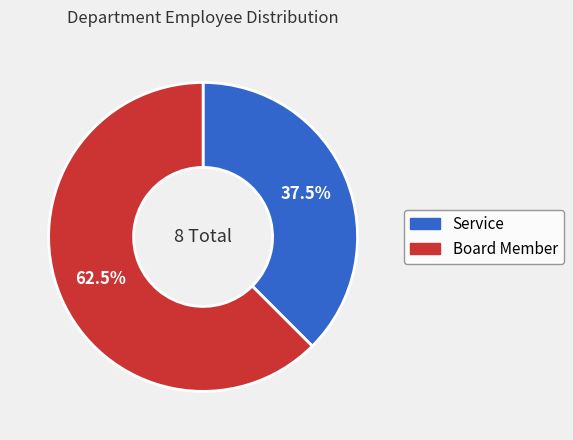

Is it true that Service is 25% of the pie?

False